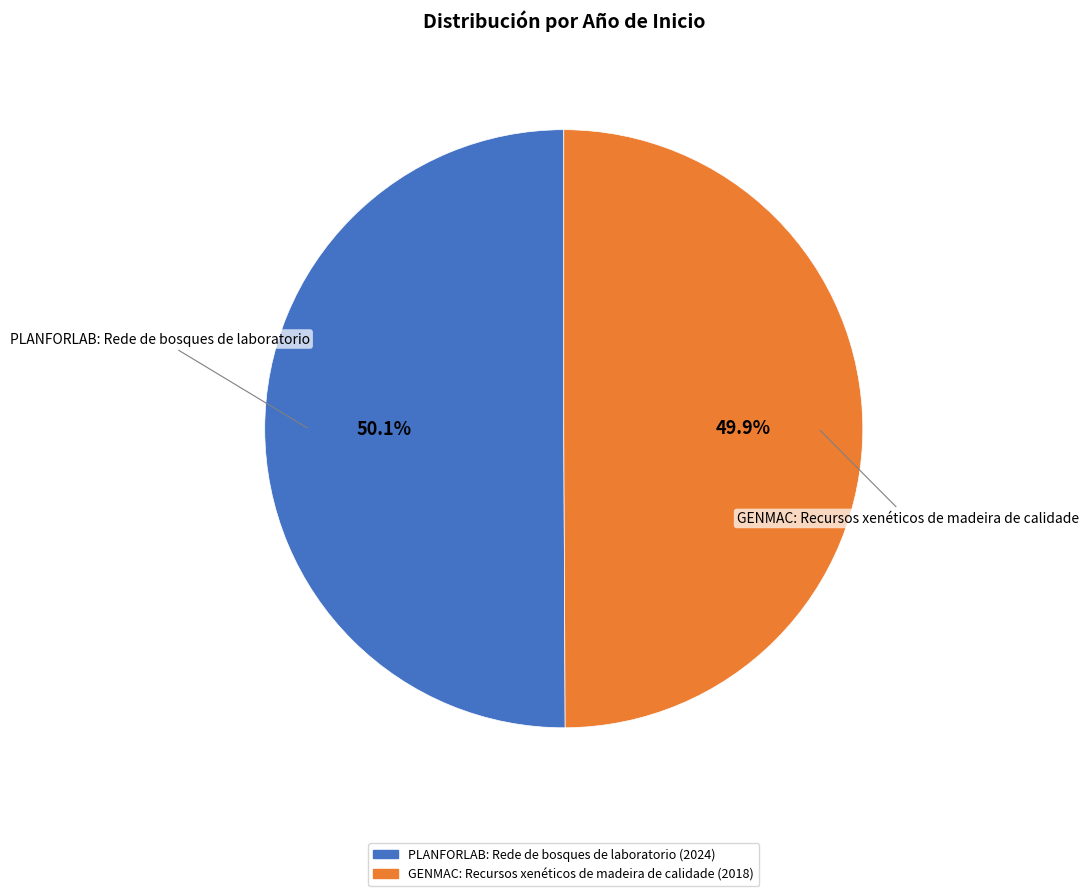

What is the ratio of the value at PLANFORLAB: Rede de bosques de laboratorio to the value at GENMAC: Recursos xenéticos de madeira de calidade?

1.0